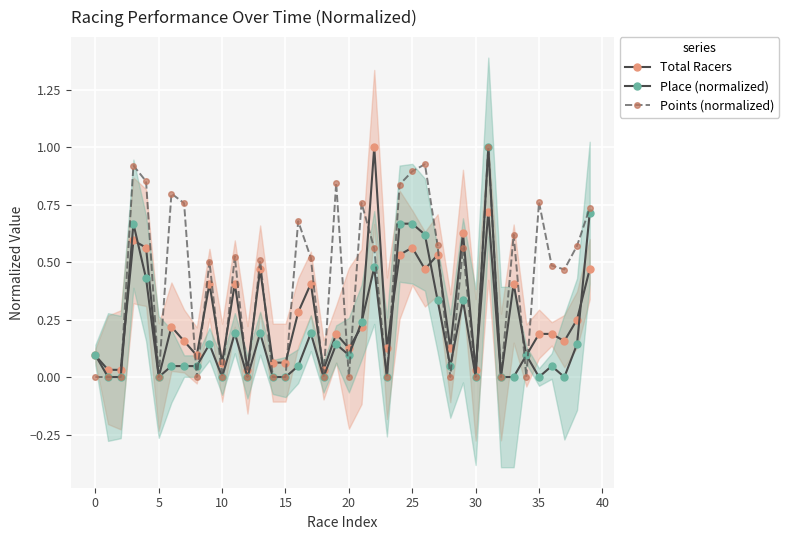

Reading left to right, list all the values displayed in this chart.

Total Racers: 0.1	0.0	0.0	0.6	0.6	0.0	0.2	0.2	0.1	0.4	0.1	0.4	0.0	0.5	0.1	0.1	0.3	0.4	0.0	0.2	0.1	0.2	1.0	0.1	0.5	0.6	0.5	0.5	0.1	0.6	0.0	0.7	0.0	0.4	0.1	0.2	0.2	0.2	0.2	0.5
Place (normalized): 0.1	0.0	0.0	0.7	0.4	0.0	0.0	0.0	0.0	0.1	0.0	0.2	0.0	0.2	0.0	0.0	0.0	0.2	0.0	0.1	0.1	0.2	0.5	0.0	0.7	0.7	0.6	0.3	0.0	0.3	0.0	1.0	0.0	0.0	0.1	0.0	0.0	0.0	0.1	0.7
Points (normalized): 0.0	0.0	0.0	0.9	0.9	0.0	0.8	0.8	0.0	0.5	0.0	0.5	0.0	0.5	0.0	0.0	0.7	0.5	0.0	0.8	0.0	0.8	0.6	0.0	0.8	0.9	0.9	0.6	0.0	0.6	0.0	1.0	0.0	0.6	0.0	0.8	0.5	0.5	0.6	0.7